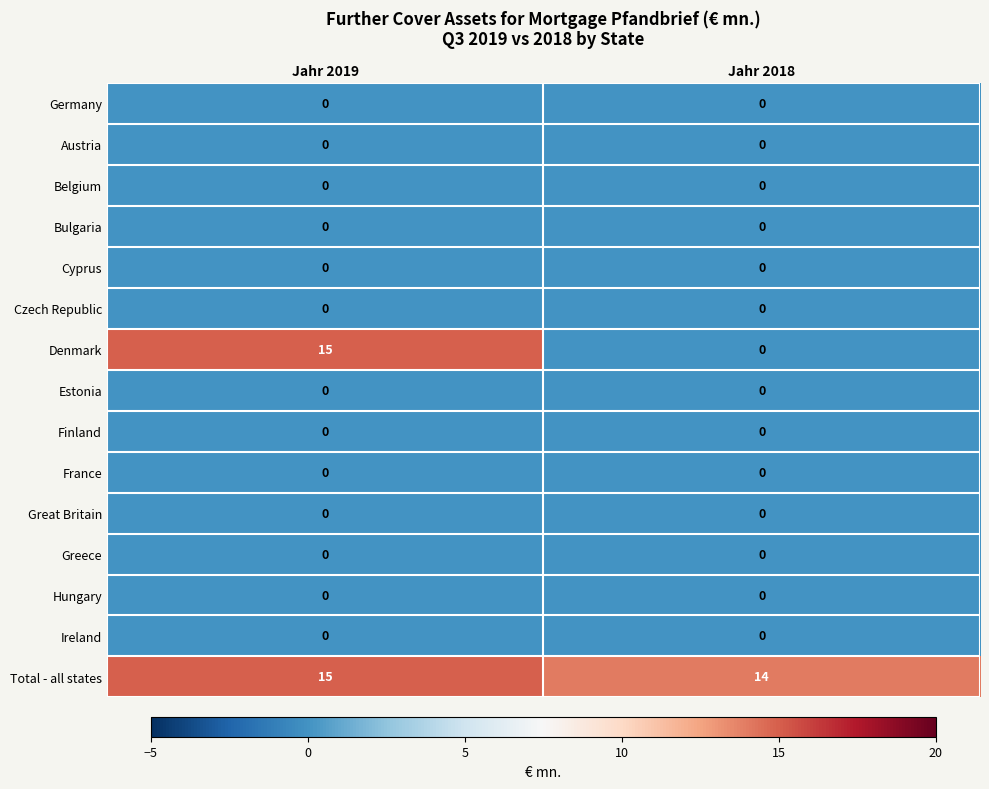

At which category is the sum across all series the highest?

Jahr 2019